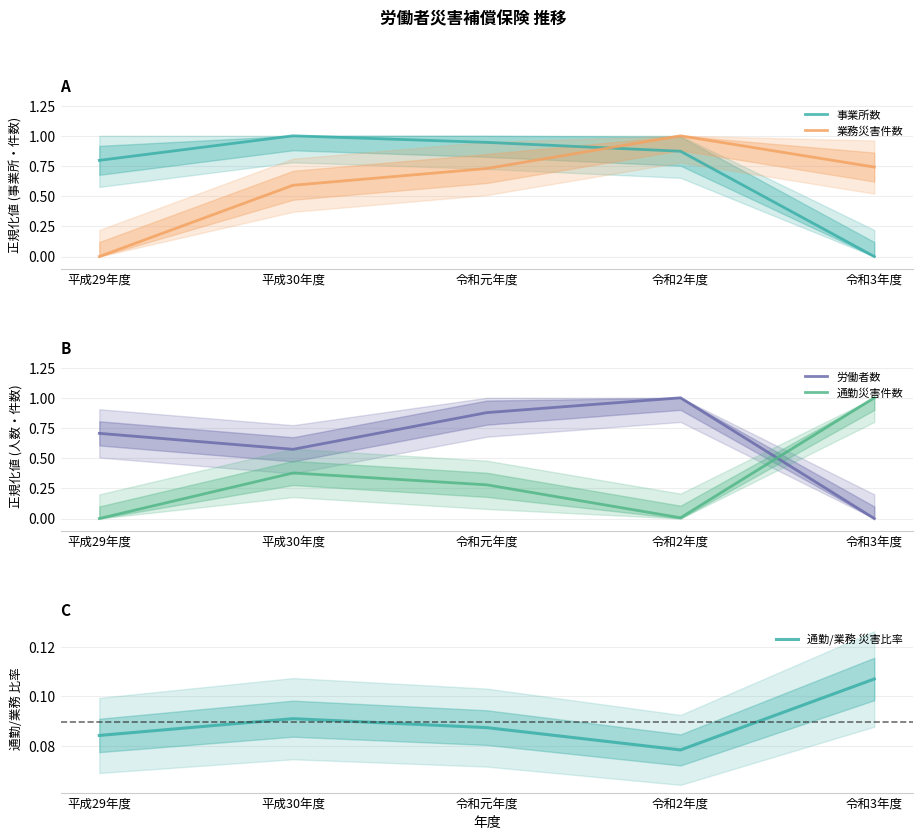

Which series has the largest total across all categories?

事業所数